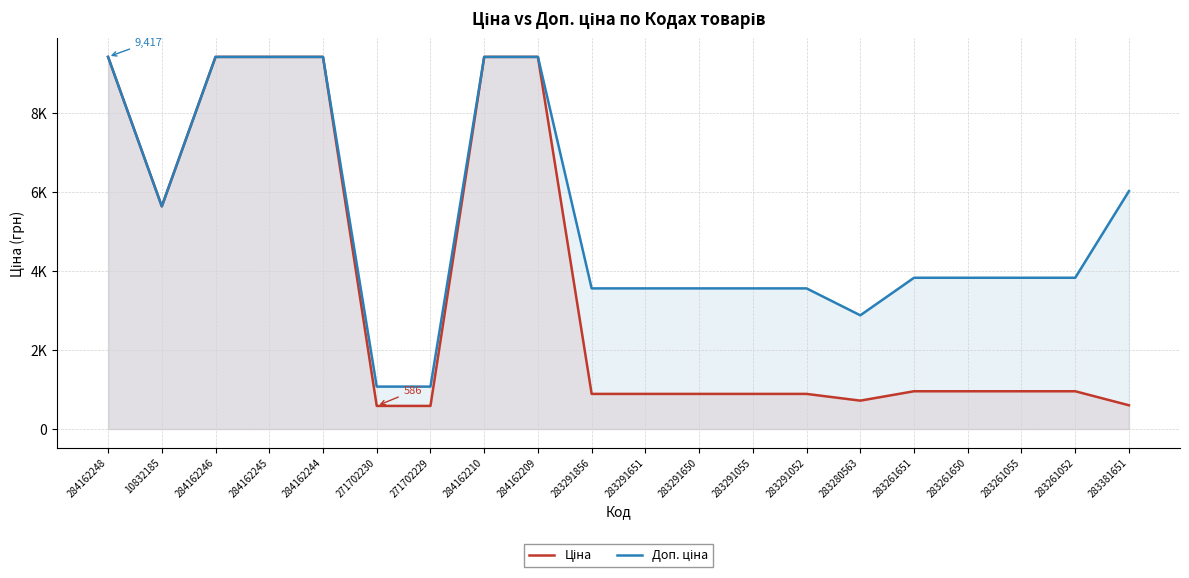

True or false: Доп. ціна and Ціна intersect in this chart.

False